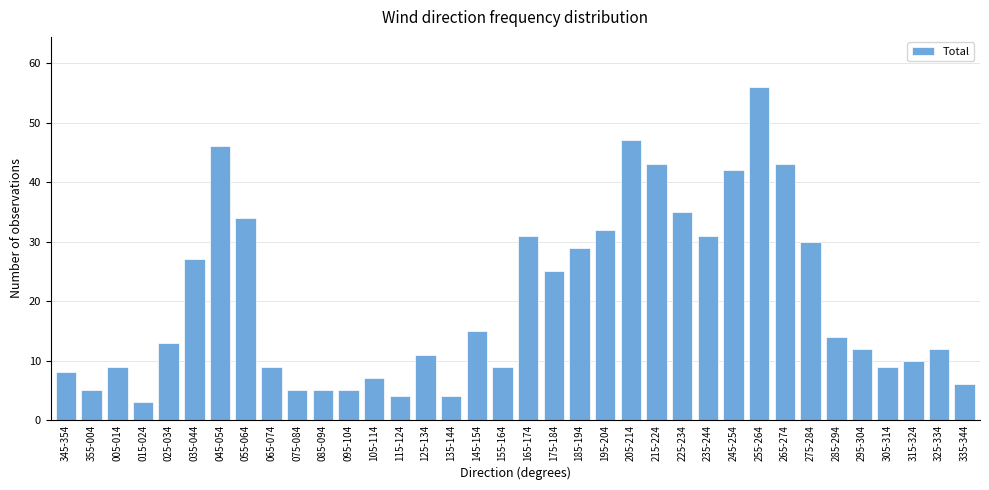

At which category does the chart reach its minimum across all series?

015-024